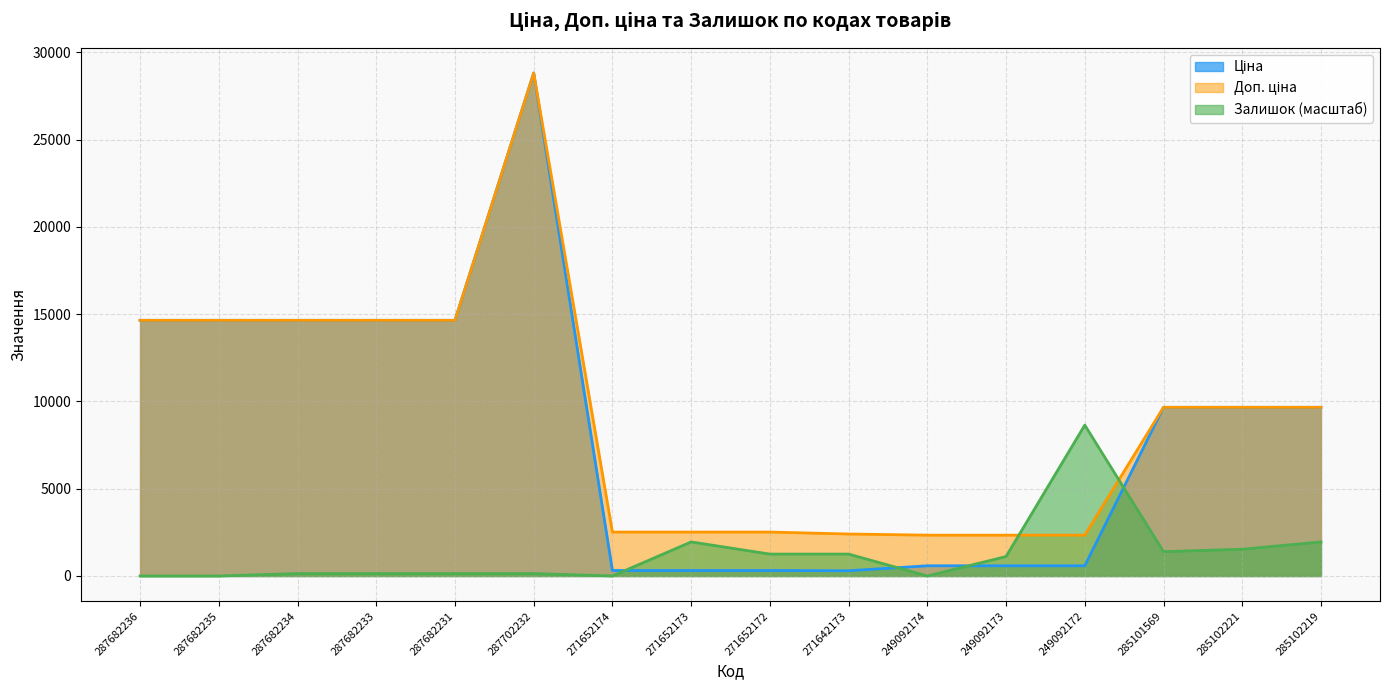

The Доп. ціна series shows 28821.8 at 287702232. True or false?

True